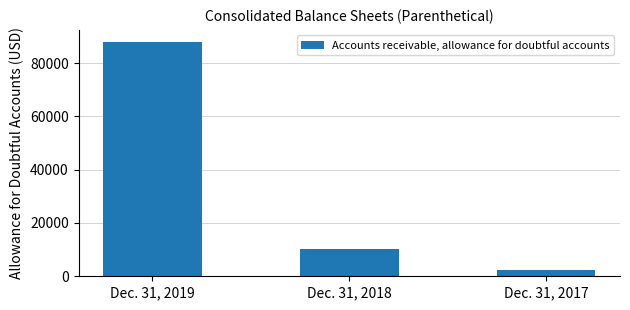

Reading left to right, what are all the values shown in this chart?

88071	10104	2280